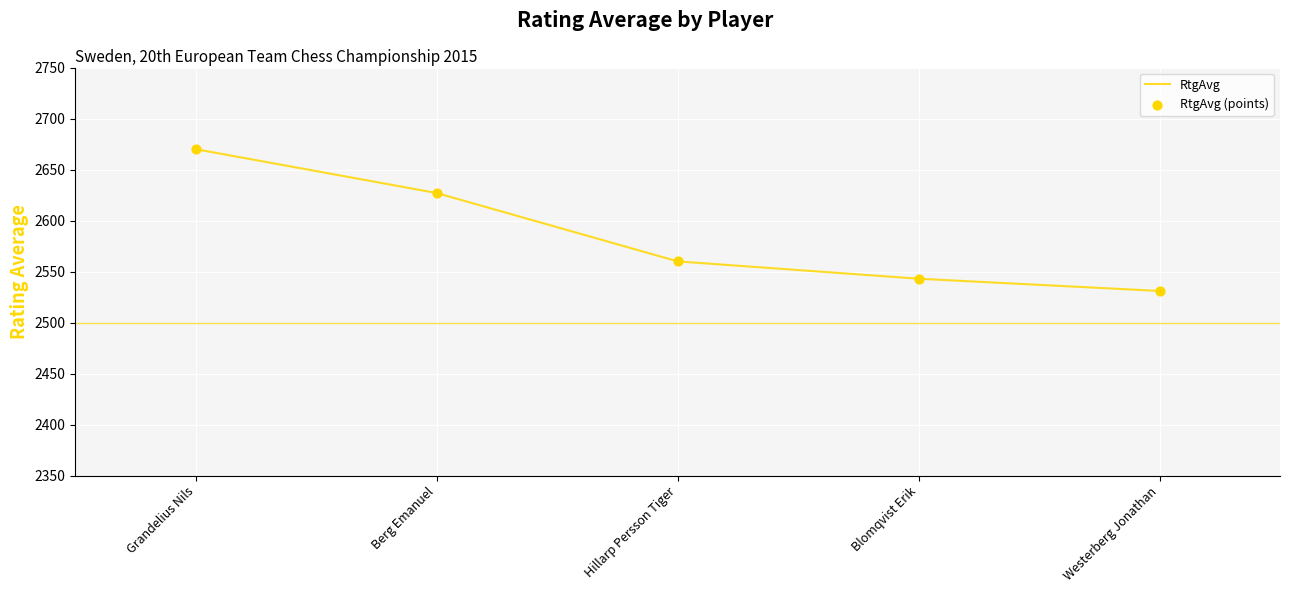

Between Blomqvist Erik and Westerberg Jonathan, which is larger?

Blomqvist Erik